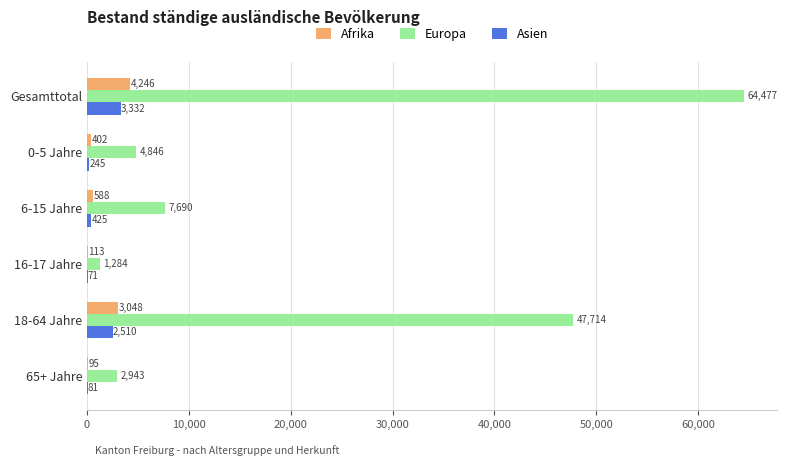

At which label does Afrika reach its peak?

Gesamttotal